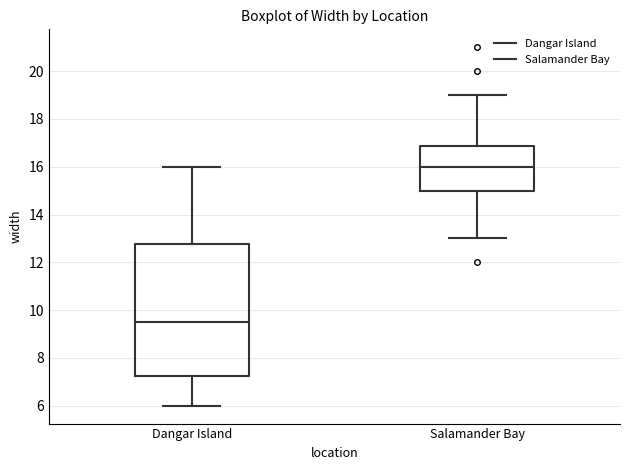

Where does the median line of the box for Dangar Island sit on the y-axis? The values are not printed on the chart, so give them approximately, as read against the axis.

9.6